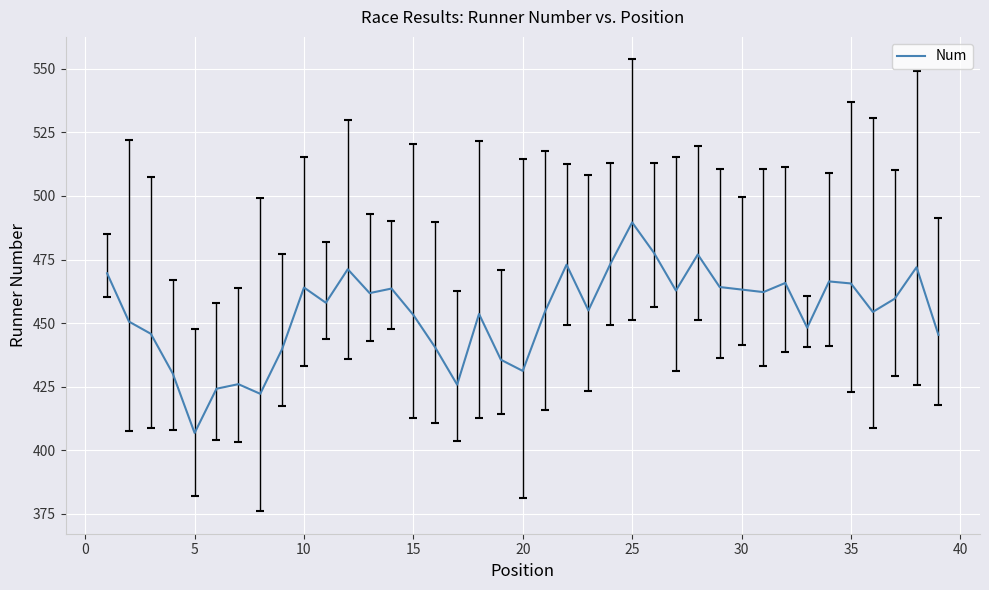

What is the greatest value displayed?

489.6